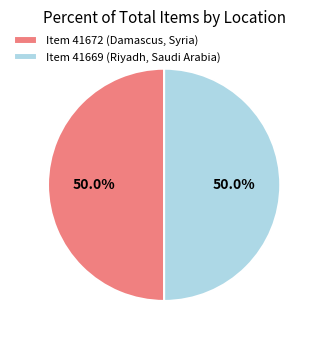

How many slices are in this pie chart?

2